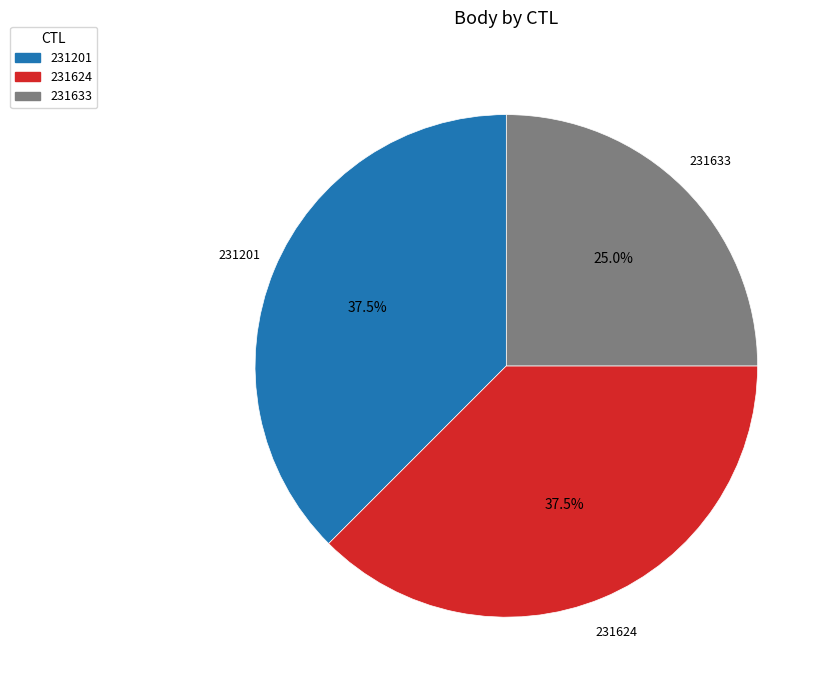

Count the number of slices in the pie.

3